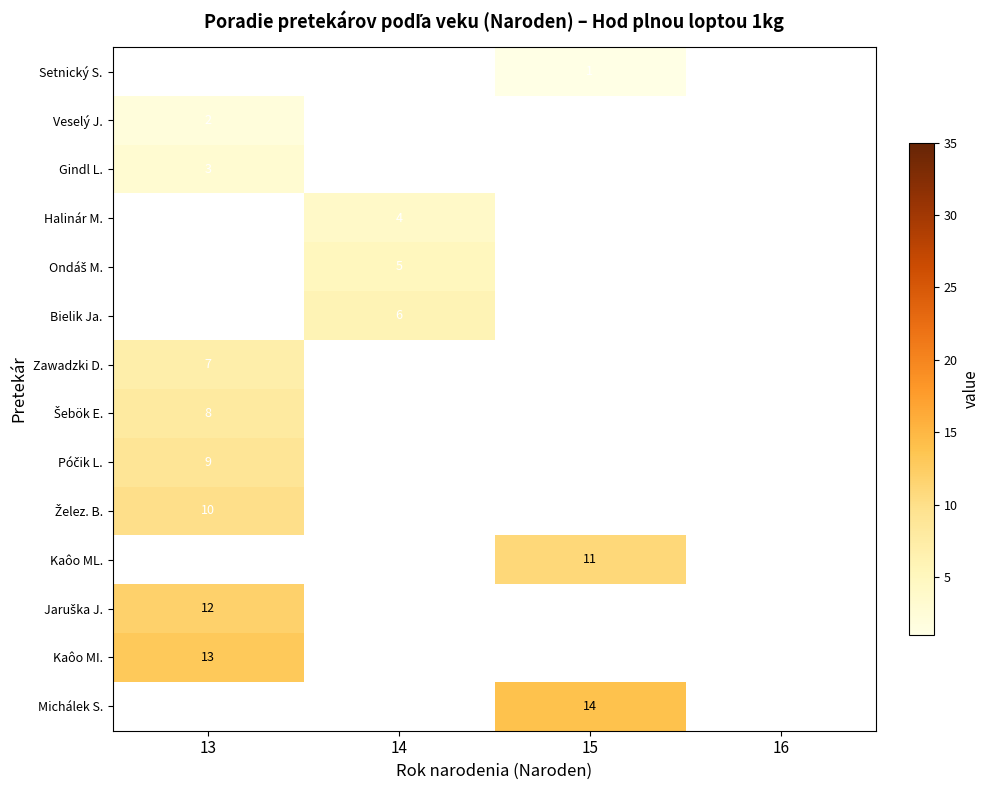

The Halinár M. series shows 4 at 14. True or false?

True